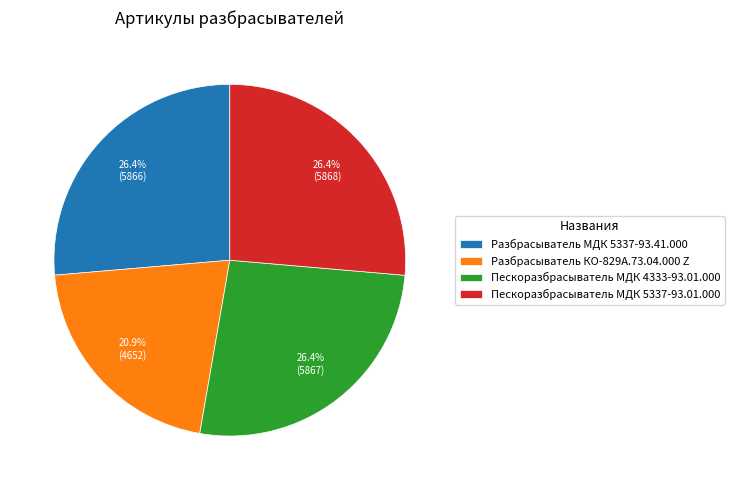

What is the ratio of the value at Пескоразбрасыватель МДК 4333-93.01.000 to the value at Пескоразбрасыватель МДК 5337-93.01.000?

1.0